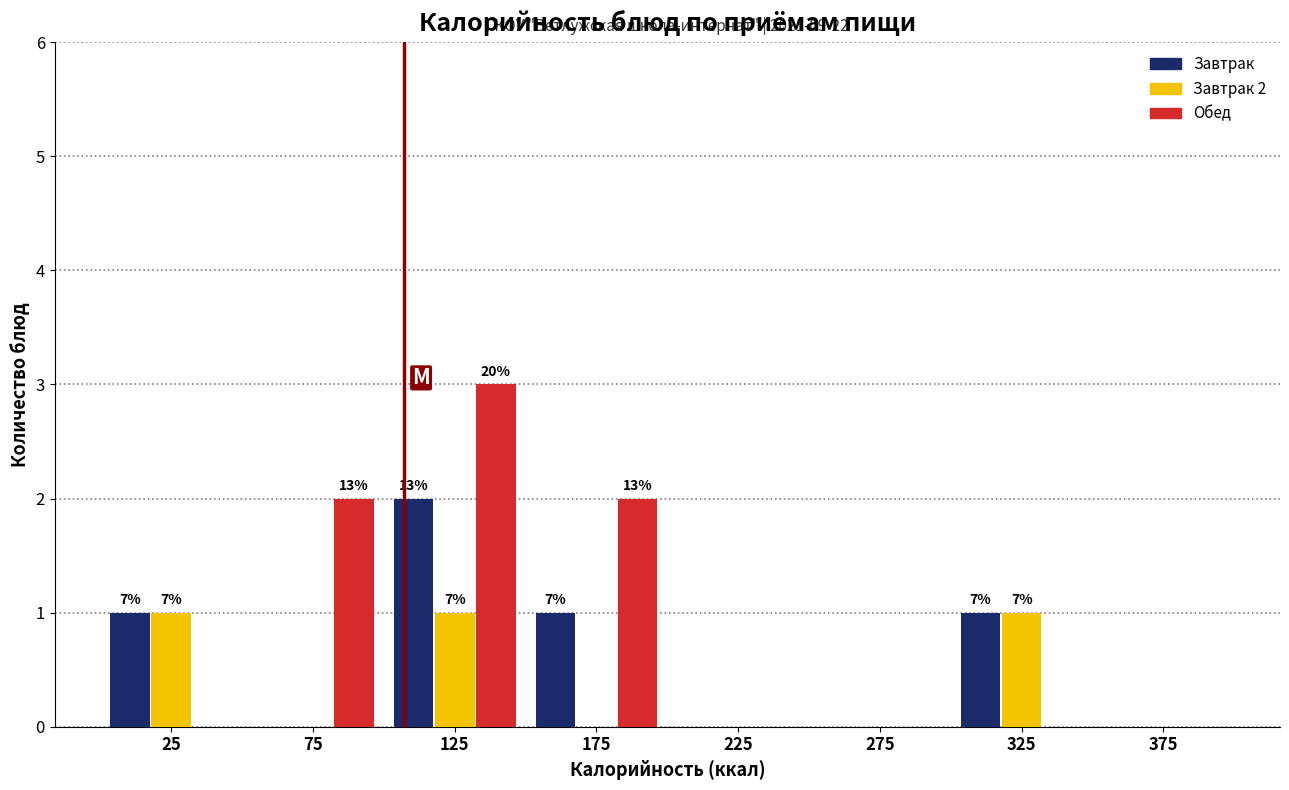

Reading left to right, list all the values displayed in this chart.

Завтрак: 25=1	75=0	125=2	175=1	225=0	275=0	325=1	375=0
Завтрак 2: 25=1	75=0	125=1	175=0	225=0	275=0	325=1	375=0
Обед: 25=0	75=2	125=3	175=2	225=0	275=0	325=0	375=0